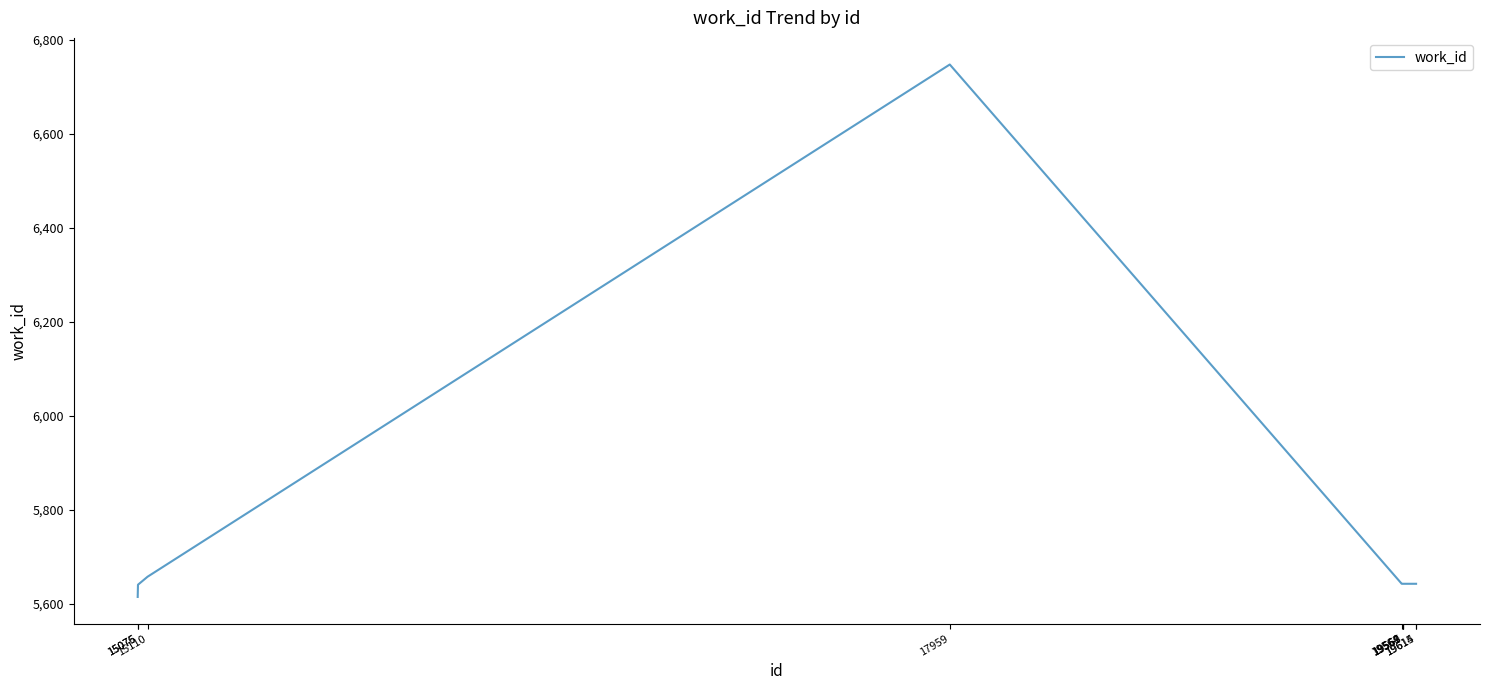

At which category does the chart reach its peak across all series?

17959